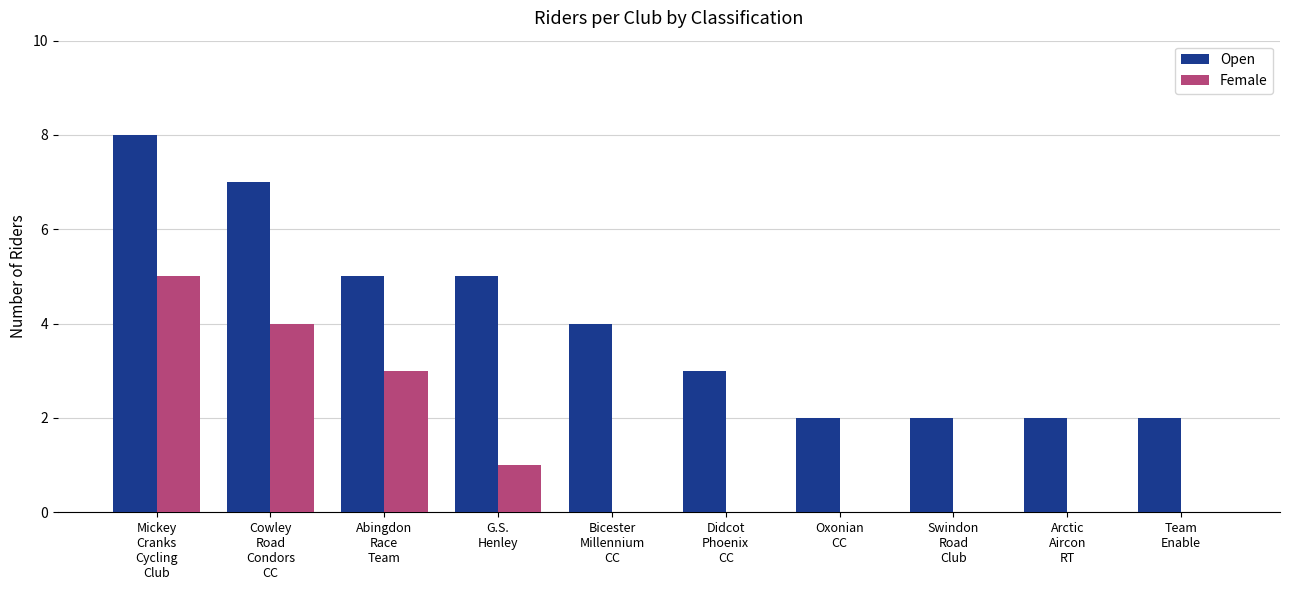

What is the spread (max minus min) of values at Cowley
Road
Condors
CC?

3